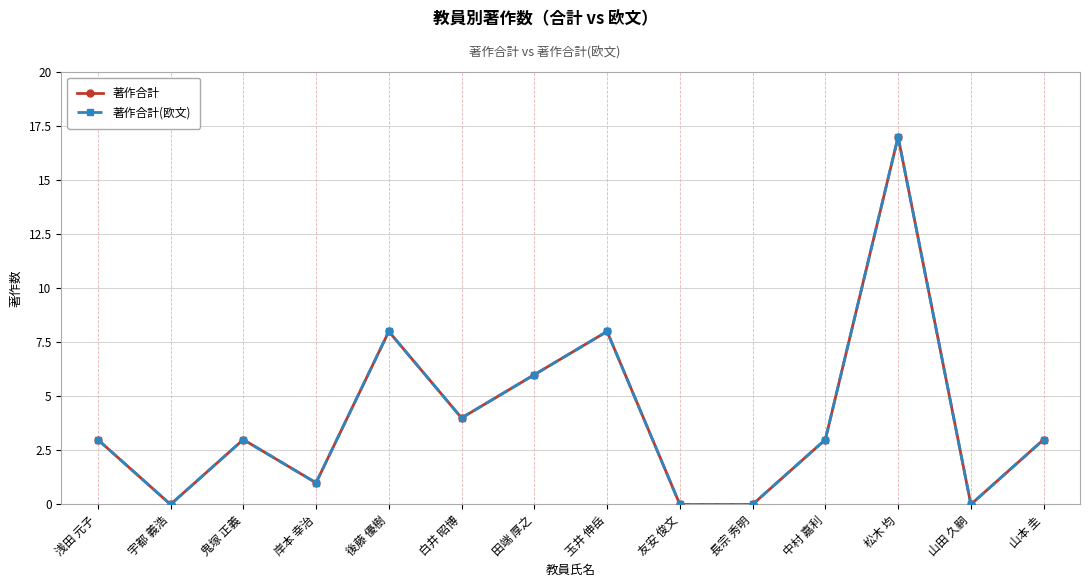

List the labels in order of 著作合計(欧文) value, smallest first.

宇都 義浩, 友安 俊文, 長宗 秀明, 山田 久嗣, 岸本 幸治, 浅田 元子, 鬼塚 正義, 中村 嘉利, 山本 圭, 白井 昭博, 田端 厚之, 後藤 優樹, 玉井 伸岳, 松木 均